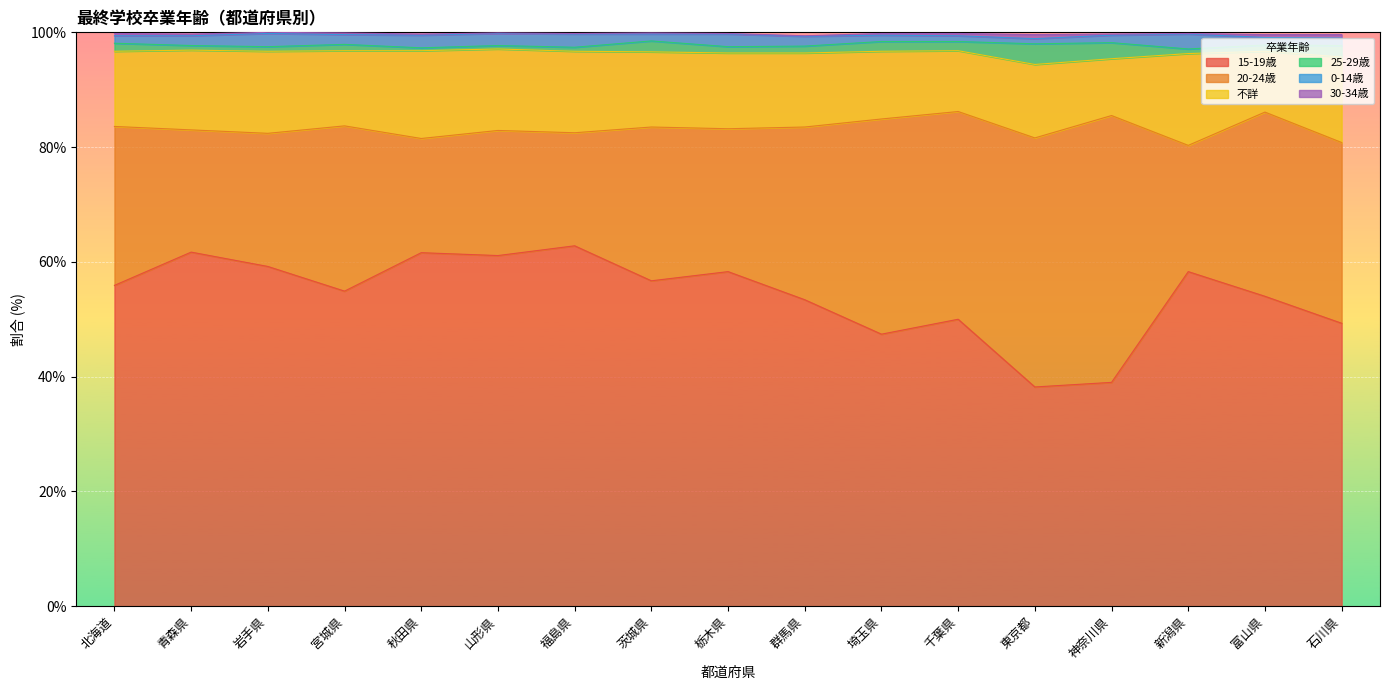

List the series in order of their peak value, lowest first.

30-34歳, 0-14歳, 25-29歳, 不詳, 20-24歳, 15-19歳